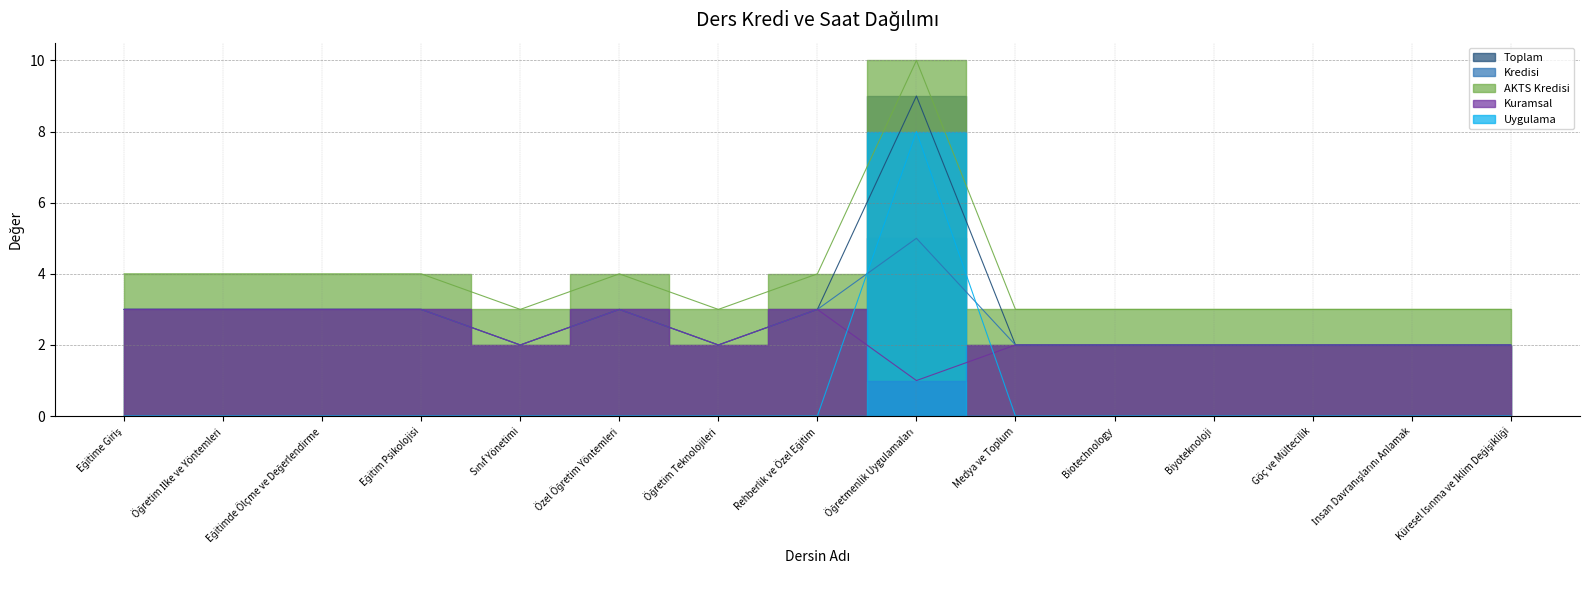

At which category does the chart reach its peak across all series?

Öğretmenlik Uygulamaları